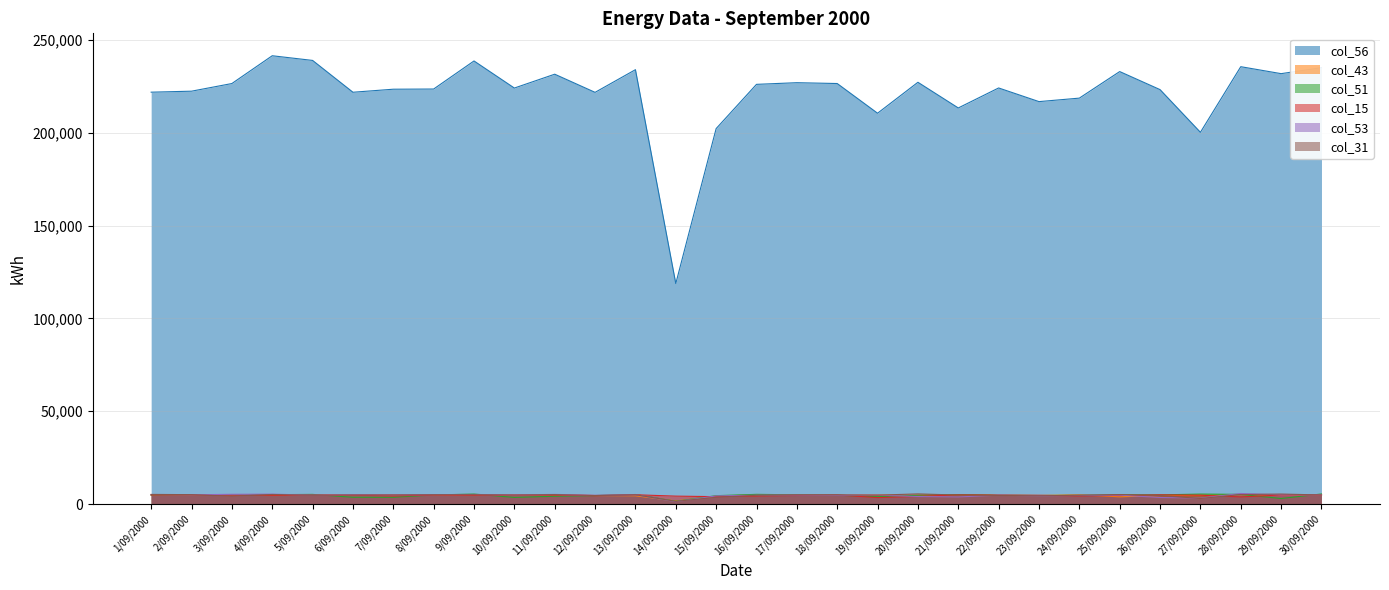

Which category has the highest value in the col_56 series?

4/09/2000